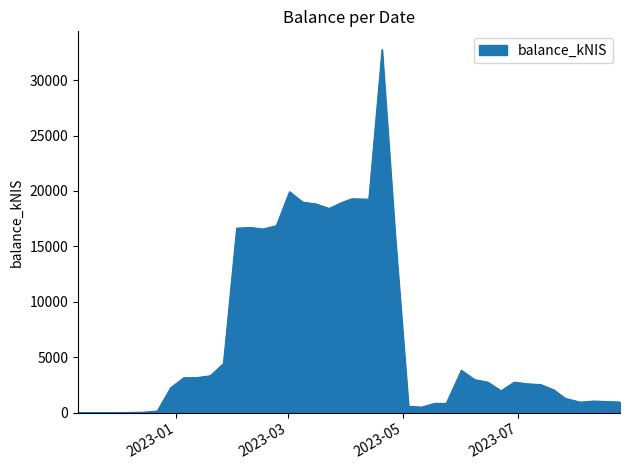

Does the chart have visible grid lines?

No